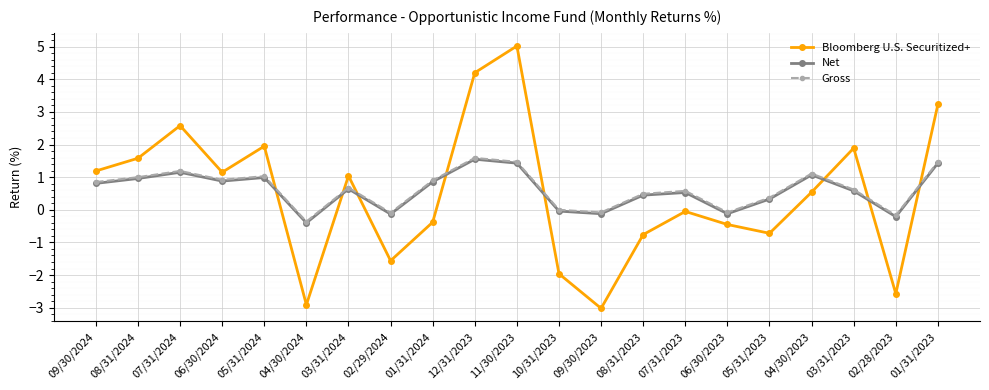

True or false: Net and Bloomberg U.S. Securitized+ cross at least once.

True